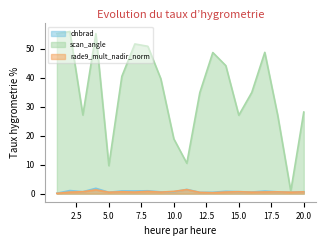

The value of dnbrad at 6 is 0.9. True or false?

True